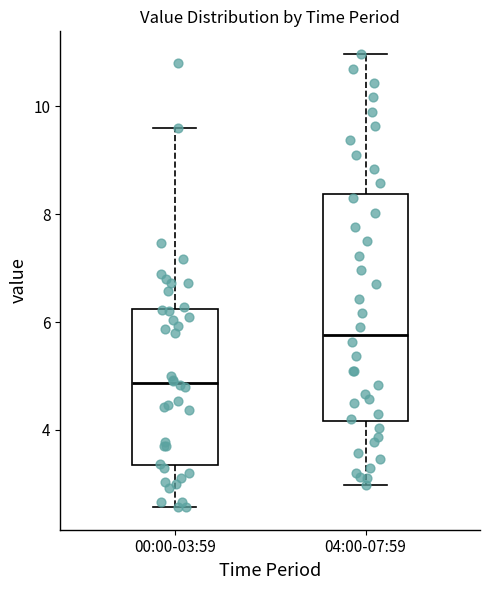

Reading left to right, read every box against the y-axis: the position of its median line, the range the box covers, and the ends of its whiskers. The values are not printed on the chart, so give them approximately, as read against the axis.

00:00-03:59: median 4.8, box 3.4 to 6.2, whiskers 2.6 to 9.6
04:00-07:59: median 5.8, box 4.2 to 8.4, whiskers 3.0 to 11.0